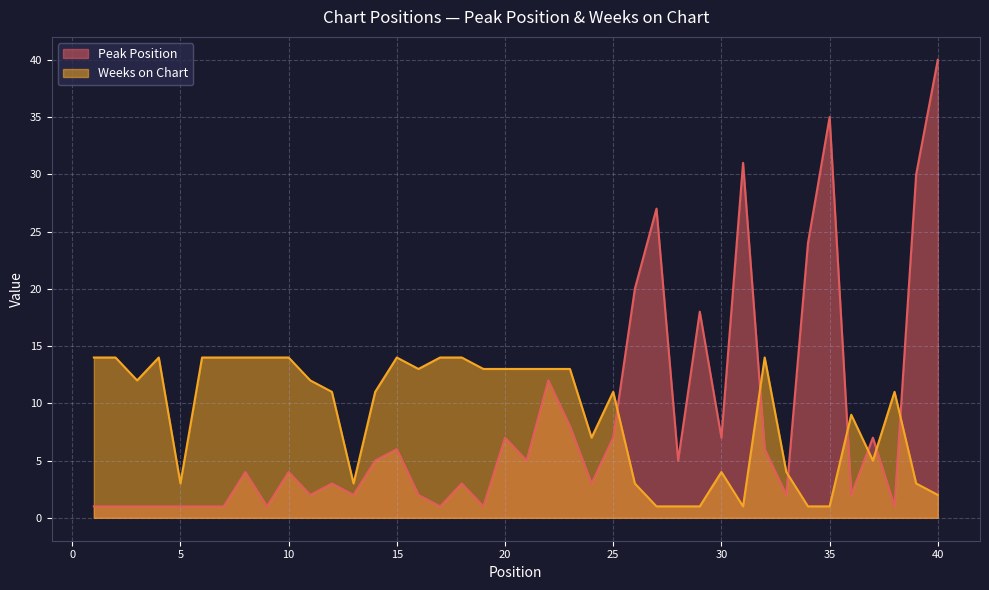

Reading right to left, transcribe all the data shown in this chart.

Peak Position: 40=40	39=30	38=1	37=7	36=2	35=35	34=24	33=2	32=6	31=31	30=7	29=18	28=5	27=27	26=20	25=7	24=3	23=8	22=12	21=5	20=7	19=1	18=3	17=1	16=2	15=6	14=5	13=2	12=3	11=2	10=4	9=1	8=4	7=1	6=1	5=1	4=1	3=1	2=1	1=1
Weeks on Chart: 40=2	39=3	38=11	37=5	36=9	35=1	34=1	33=4	32=14	31=1	30=4	29=1	28=1	27=1	26=3	25=11	24=7	23=13	22=13	21=13	20=13	19=13	18=14	17=14	16=13	15=14	14=11	13=3	12=11	11=12	10=14	9=14	8=14	7=14	6=14	5=3	4=14	3=12	2=14	1=14